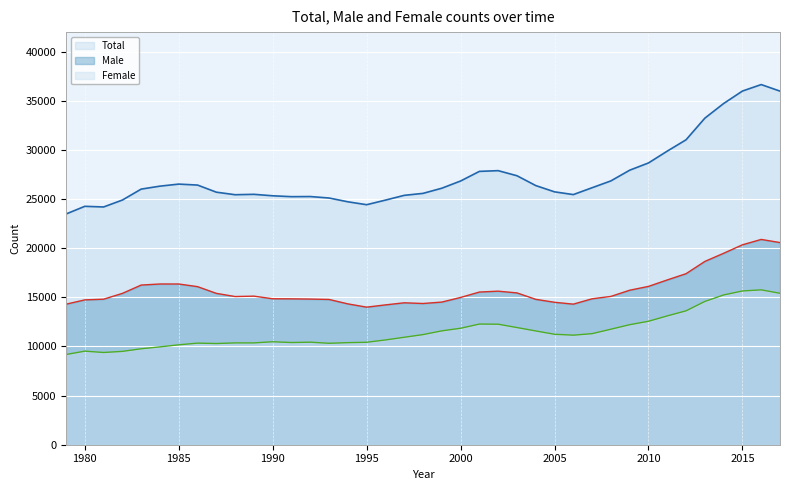

Reading left to right, extract all data points from this chart.

Total: 1979=23486	1980=24268	1981=24202	1982=24906	1983=26020	1984=26321	1985=26529	1986=26431	1987=25707	1988=25448	1989=25489	1990=25339	1991=25250	1992=25263	1993=25112	1994=24728	1995=24431	1996=24899	1997=25384	1998=25585	1999=26110	2000=26845	2001=27823	2002=27898	2003=27380	2004=26380	2005=25741	2006=25462	2007=26160	2008=26856	2009=27945	2010=28682	2011=29887	2012=31040	2013=33241	2014=34732	2015=36001	2016=36660	2017=35993
Male: 1979=14305	1980=14744	1981=14814	1982=15405	1983=16253	1984=16361	1985=16360	1986=16091	1987=15407	1988=15083	1989=15124	1990=14858	1991=14848	1992=14826	1993=14787	1994=14337	1995=14003	1996=14234	1997=14447	1998=14375	1999=14520	2000=14990	2001=15541	2002=15631	2003=15454	2004=14800	2005=14499	2006=14310	2007=14855	2008=15097	2009=15728	2010=16116	2011=16774	2012=17410	2013=18658	2014=19487	2015=20350	2016=20897	2017=20578
Female: 1979=9181	1980=9524	1981=9388	1982=9501	1983=9767	1984=9960	1985=10169	1986=10340	1987=10300	1988=10365	1989=10365	1990=10481	1991=10402	1992=10437	1993=10325	1994=10391	1995=10428	1996=10665	1997=10937	1998=11210	1999=11590	2000=11855	2001=12282	2002=12267	2003=11926	2004=11580	2005=11242	2006=11152	2007=11305	2008=11759	2009=12217	2010=12566	2011=13113	2012=13630	2013=14583	2014=15245	2015=15651	2016=15763	2017=15415